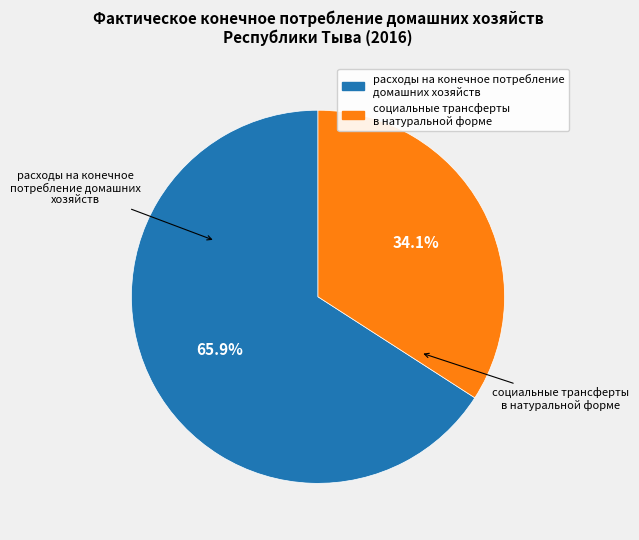

The социальные трансферты в натуральной форме slice represents 34% of the pie. True or false?

True